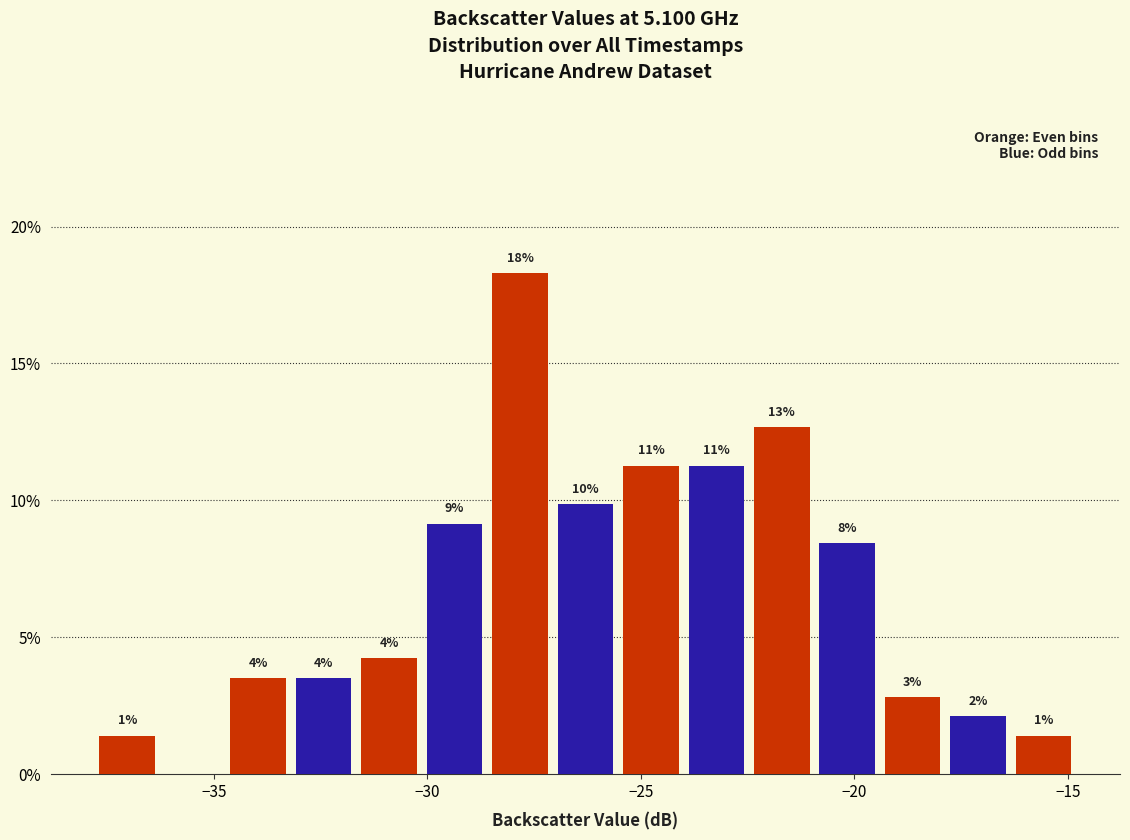

Read against the x-axis, roughly where is the centre of the tallest bar?

-28.0